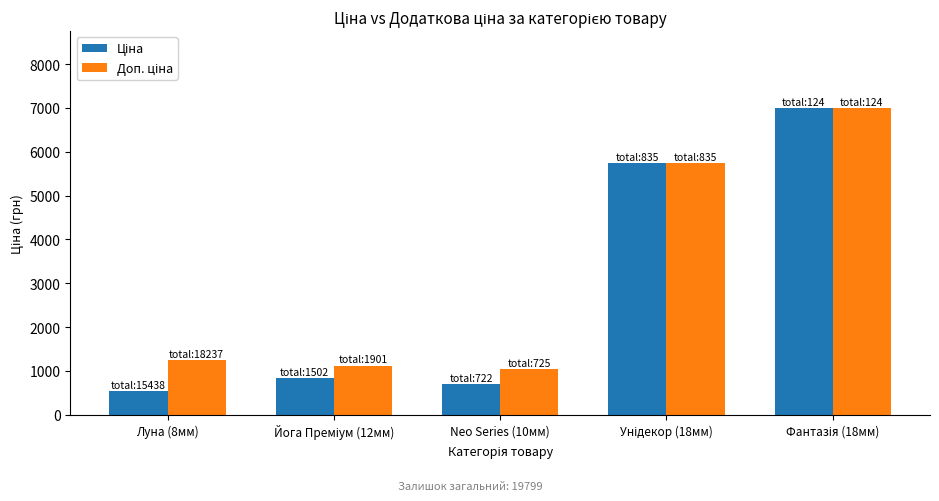

What is the greatest value displayed?

7002.6